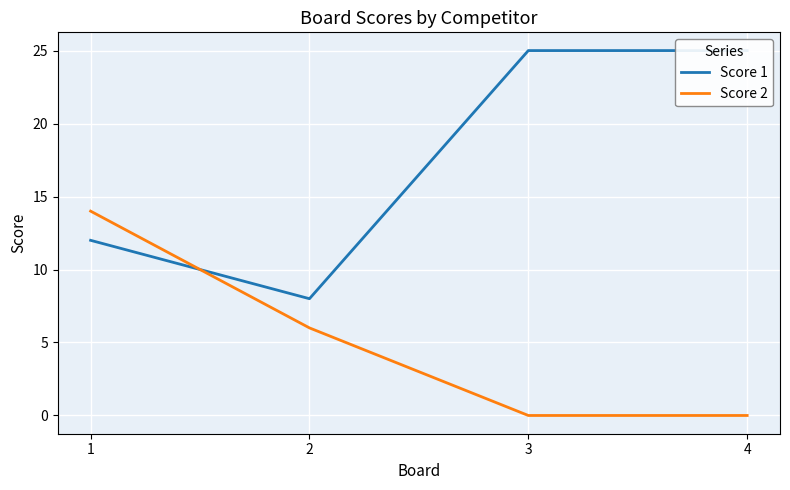

Read the Score 1 value at 4.

25